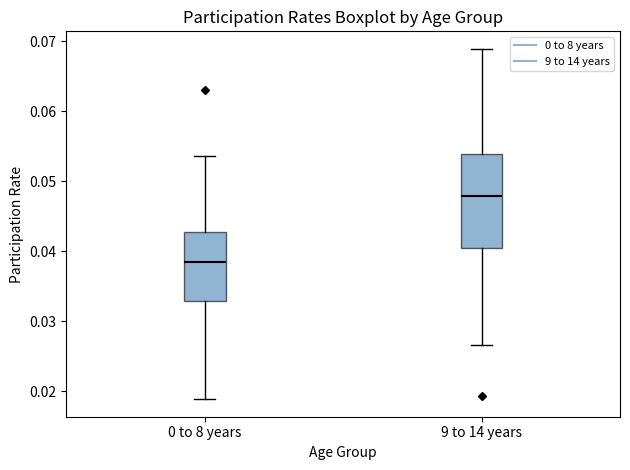

Reading left to right, read every box against the y-axis: the position of its median line, the range the box covers, and the ends of its whiskers. The values are not printed on the chart, so give them approximately, as read against the axis.

0 to 8 years: median 0.038, box 0.033 to 0.043, whiskers 0.019 to 0.054
9 to 14 years: median 0.048, box 0.040 to 0.054, whiskers 0.027 to 0.069